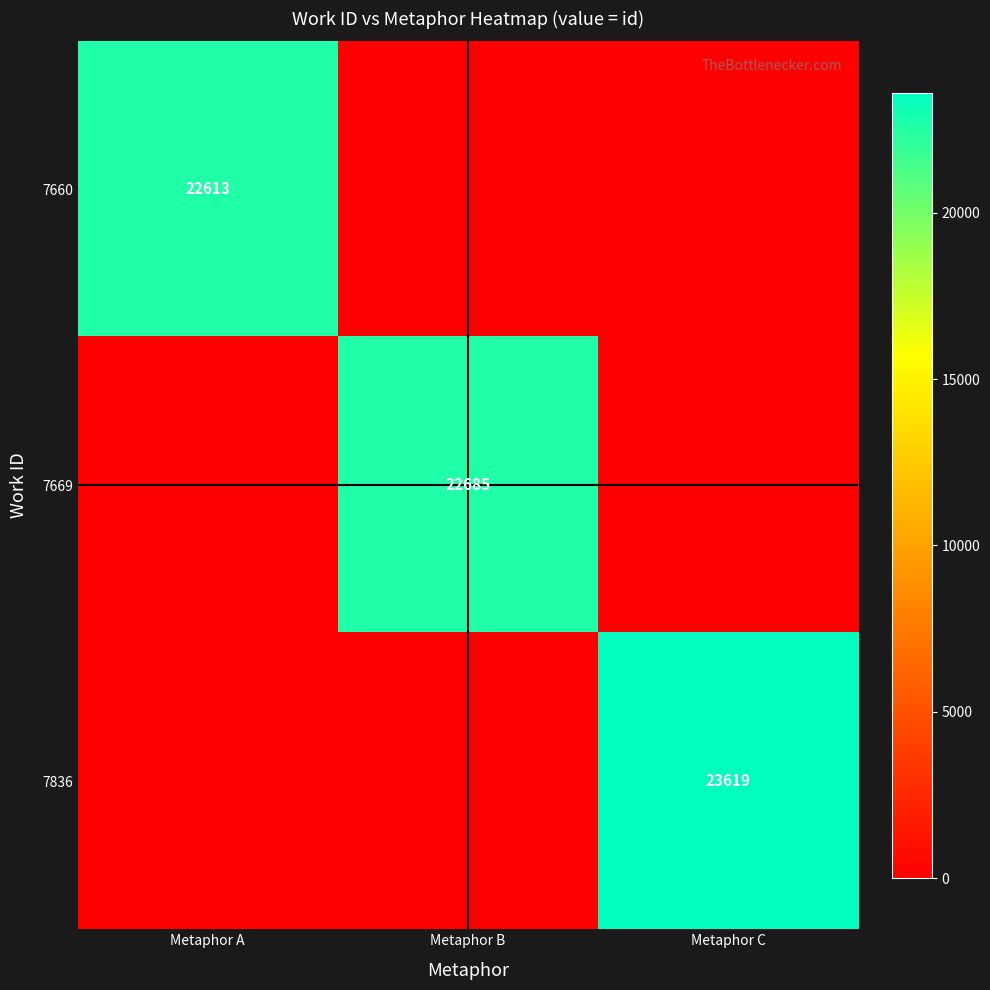

The value of 7836 at Metaphor C is 9369. True or false?

False